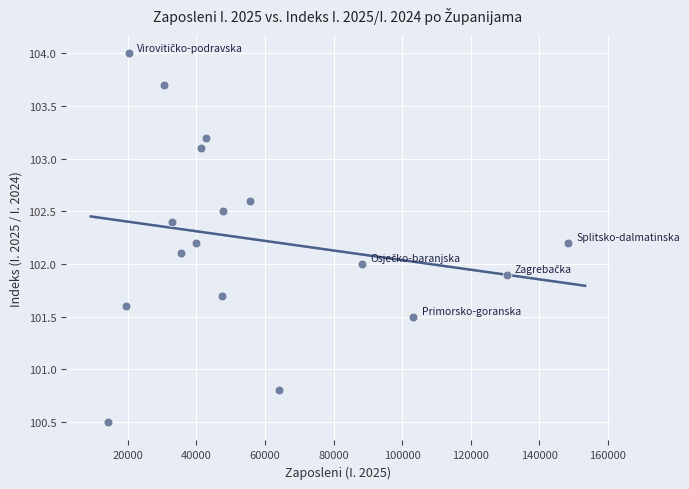

What is the range of X values (max minus min)?

134315.0